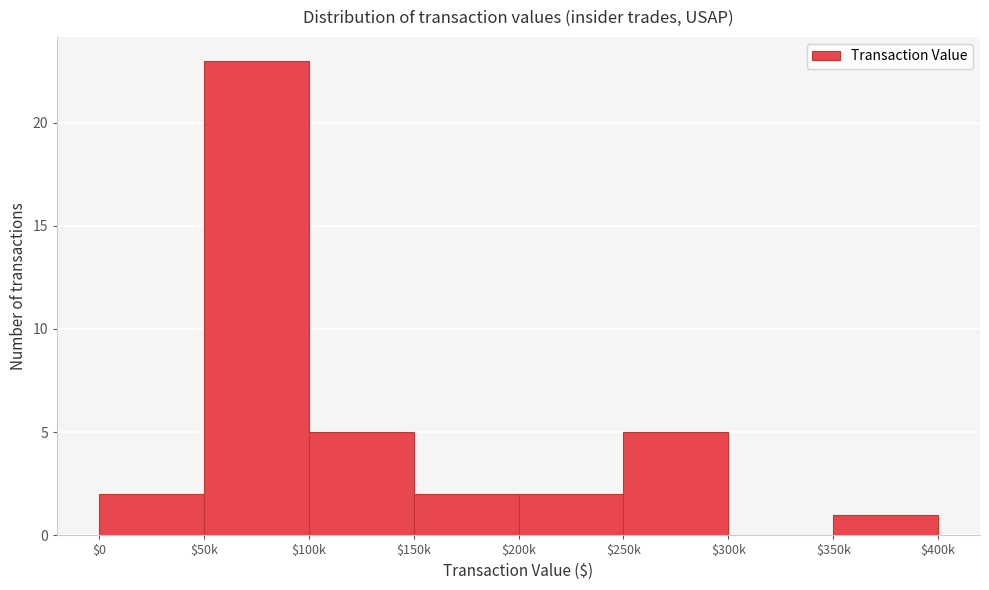

What is the maximum value shown in the chart?

23